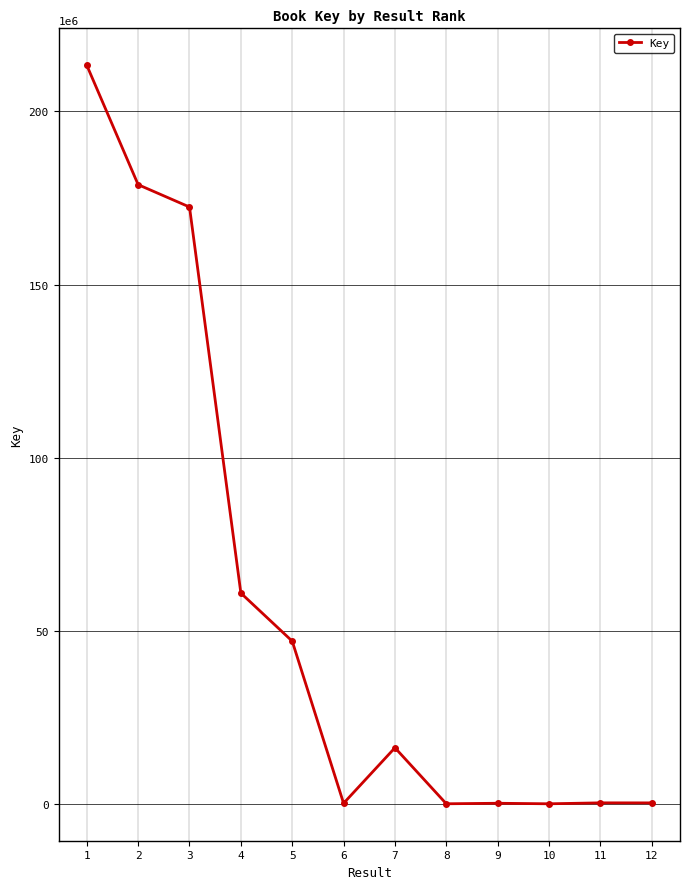

What is the difference between the second highest and minimum values?

178858784